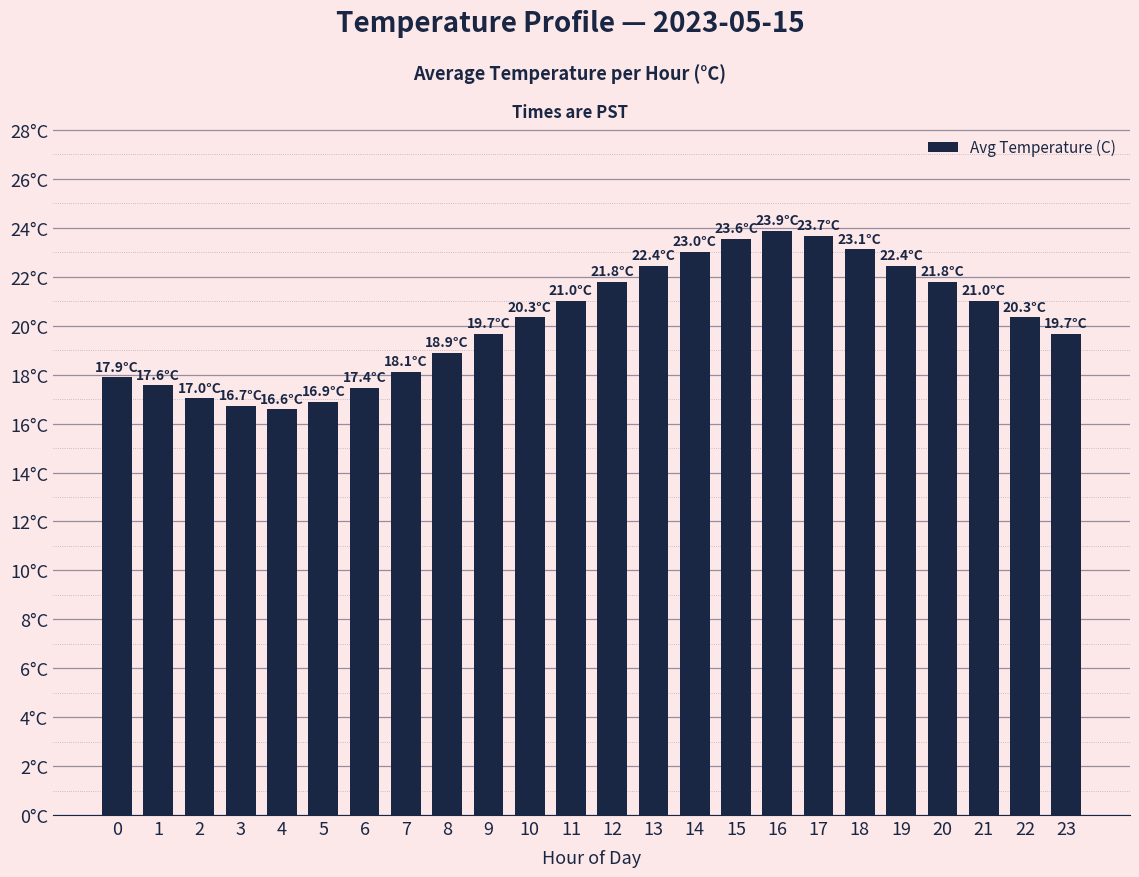

What is the sum of the values at 10 and 2?

37.4